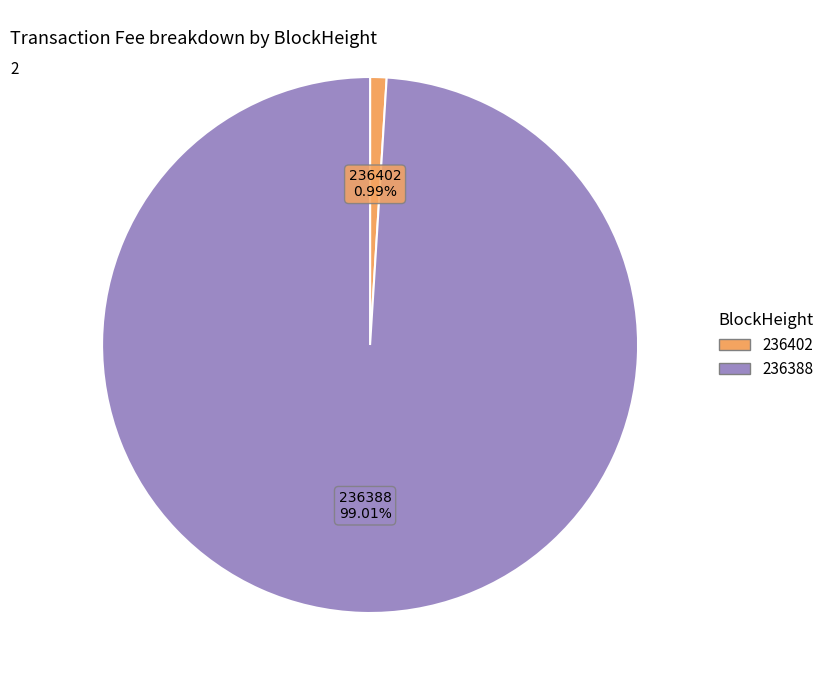

To the nearest percent, what is the average slice percentage?

50%